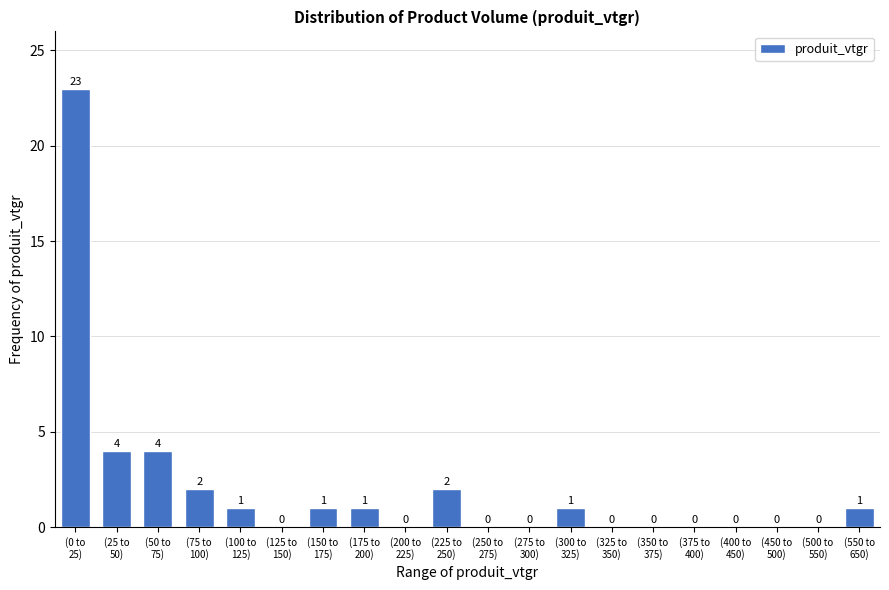

What is the greatest value displayed?

23